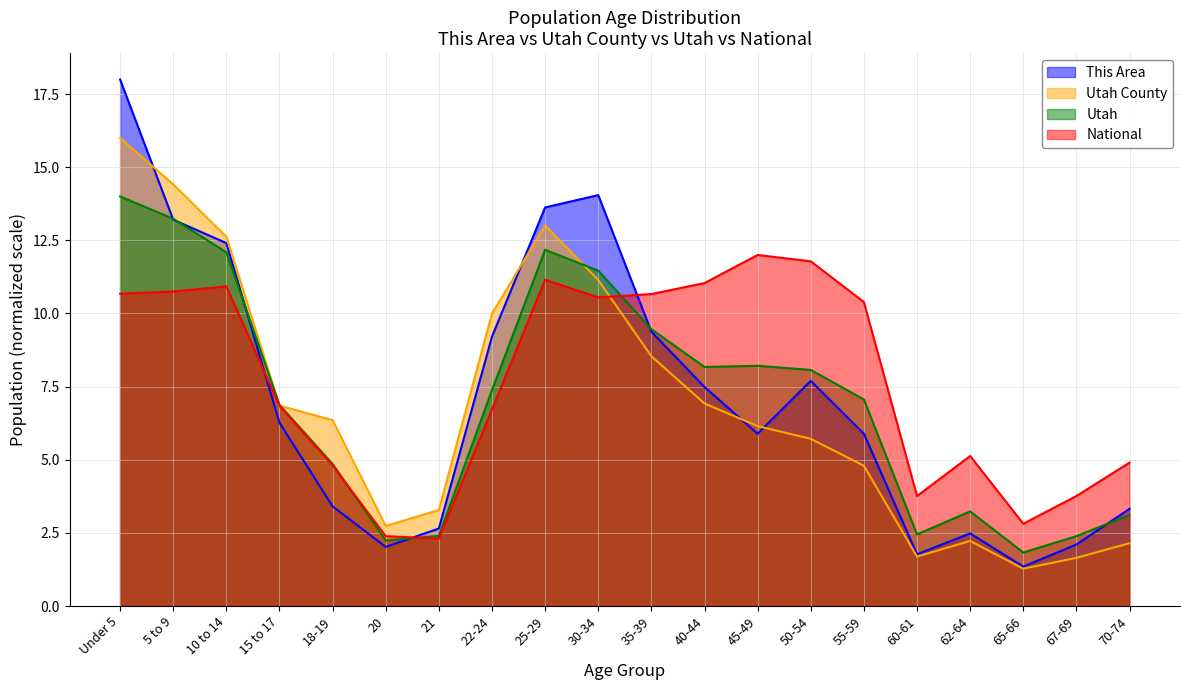

Which series has the largest range (max minus min)?

This Area